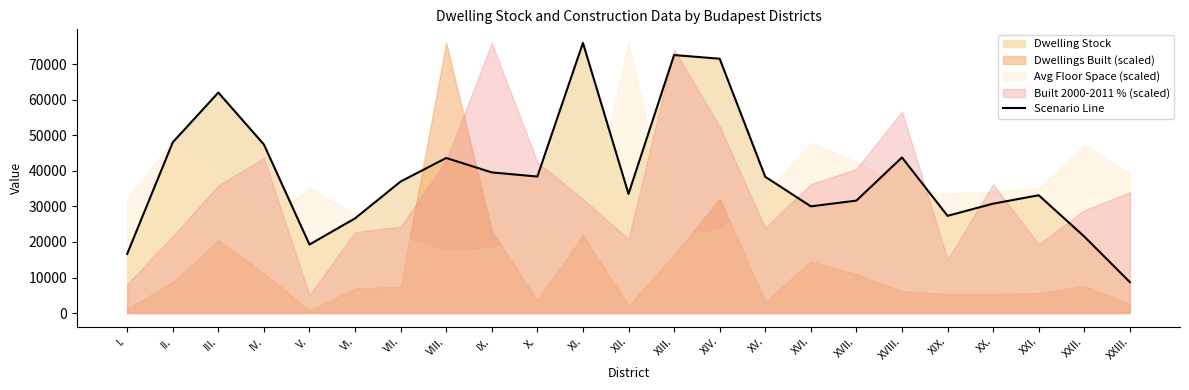

What is the difference between the values at XIX. and XVI.?

2677